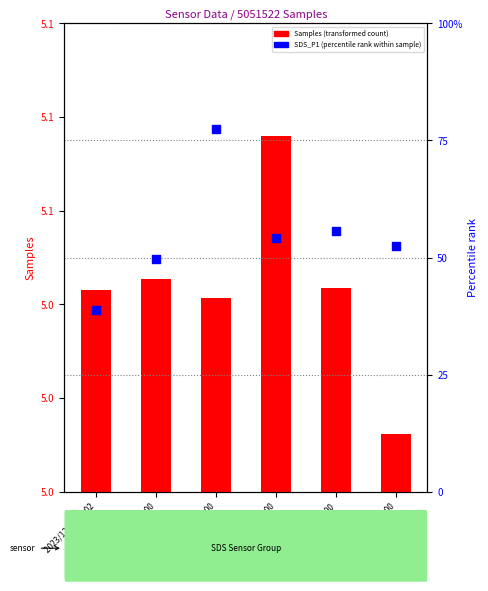

At how many categories does at least one series exceed 3205334?

6